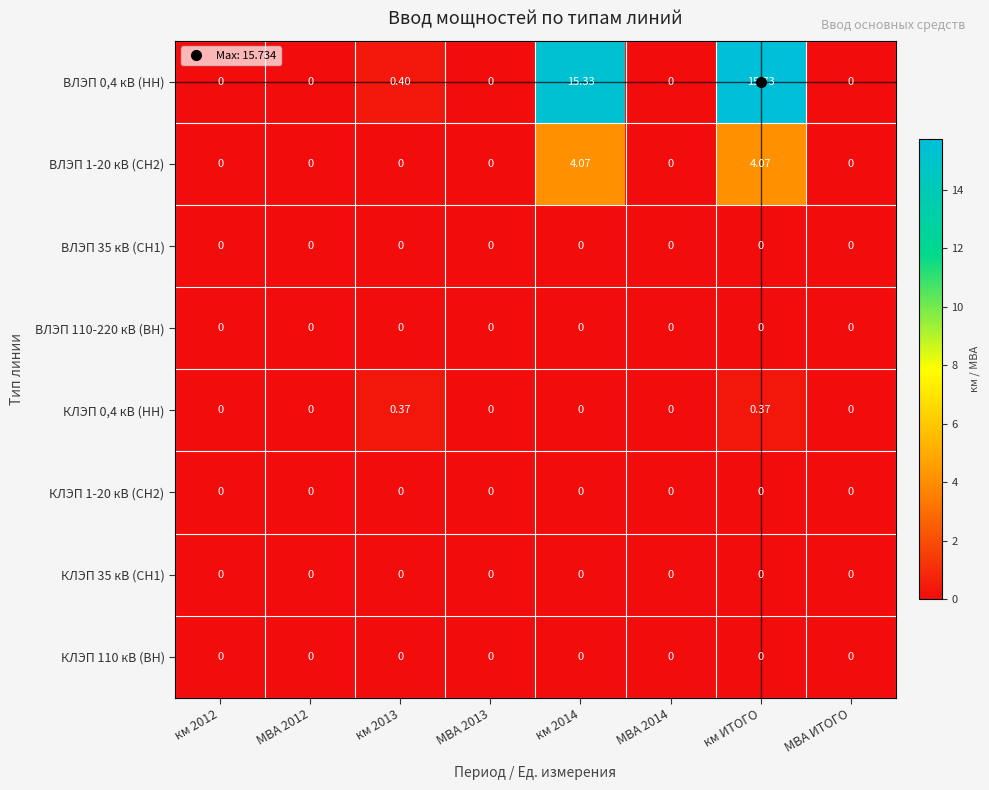

At which category does the chart reach its peak across all series?

км ИТОГО